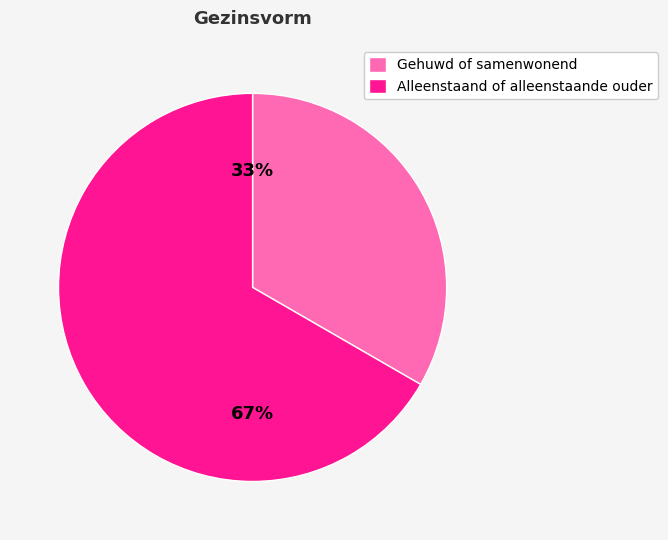

Is the sum of Alleenstaand of alleenstaande ouder and Gehuwd of samenwonend greater than half?

Yes